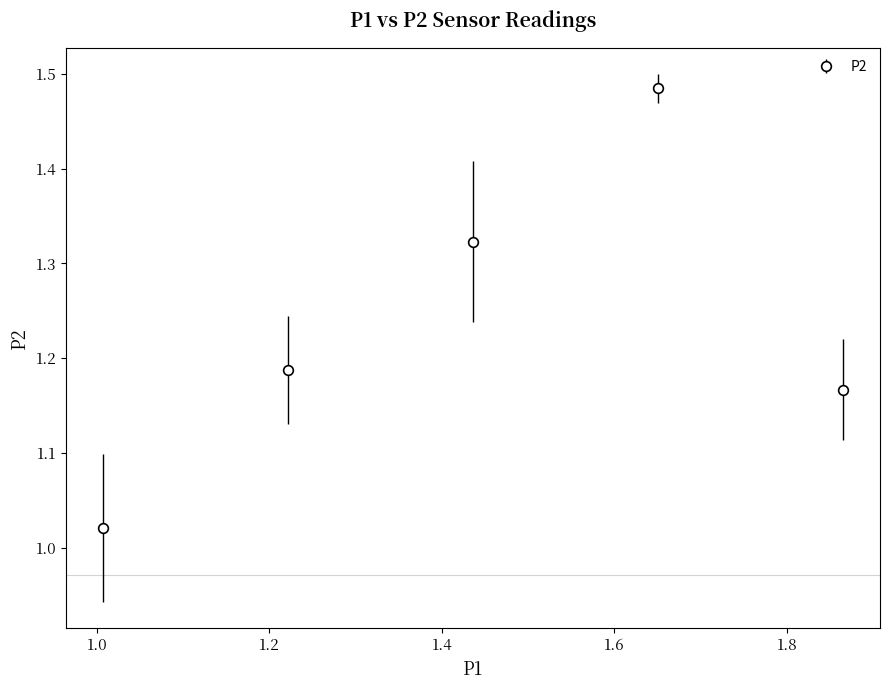

How many points are higher than both their immediate neighbors (excluding endpoints)?

1